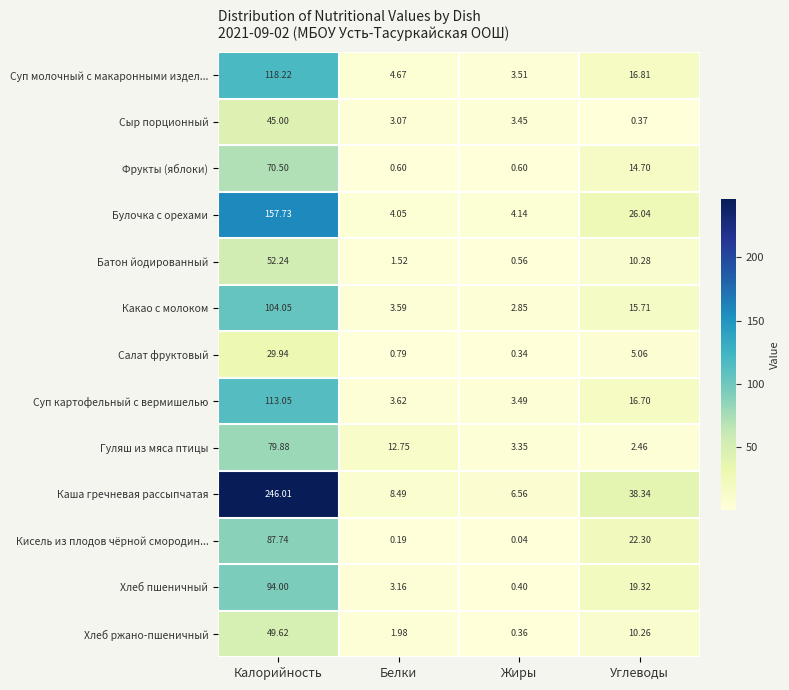

Which series changed the most between Жиры and Углеводы?

Каша гречневая рассыпчатая